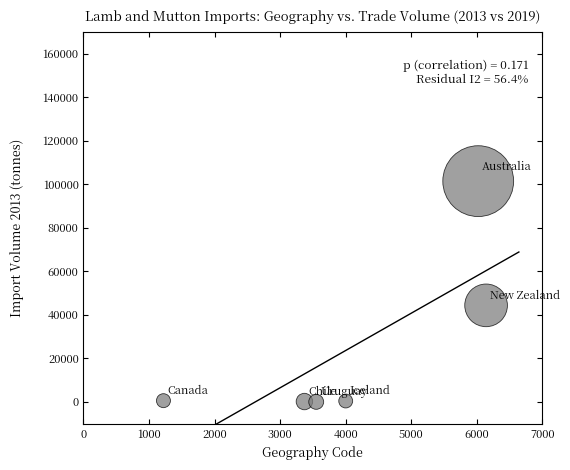

What is the range of Y values (max minus min)?

101429.4